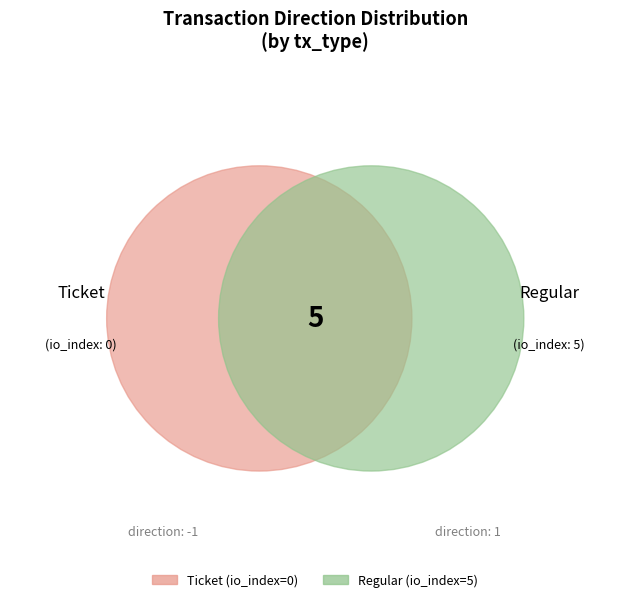

To the nearest percent, what portion does Regular represent?

100%